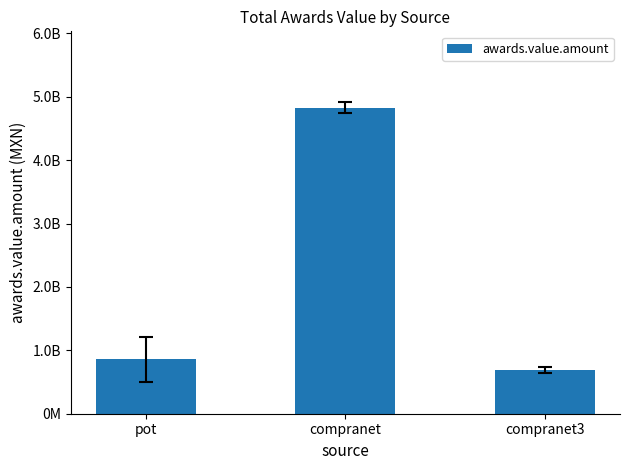

Is it true that the value at pot is 1173778288?

False